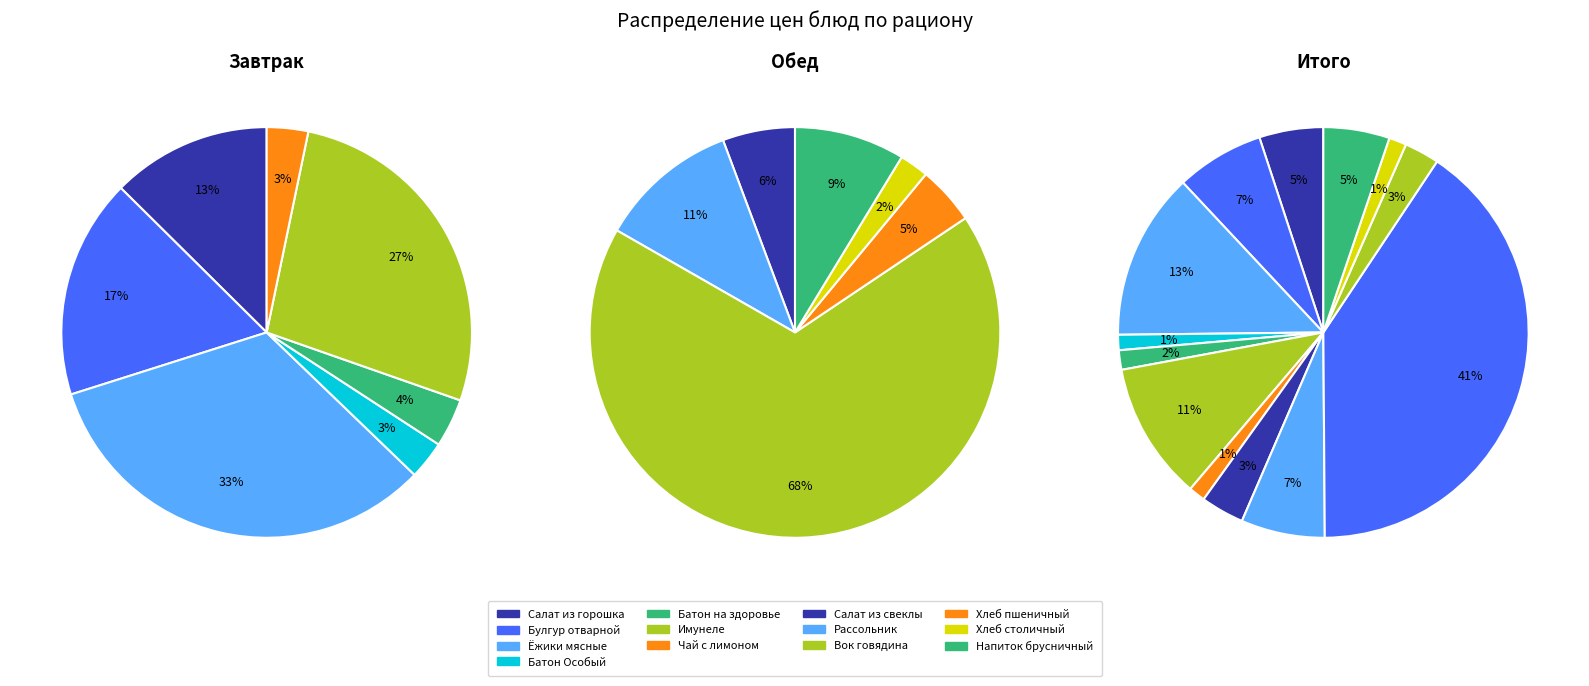

Is ВОК ГОВЯДИНА С ОВОЩАМИ the majority of the pie?

No